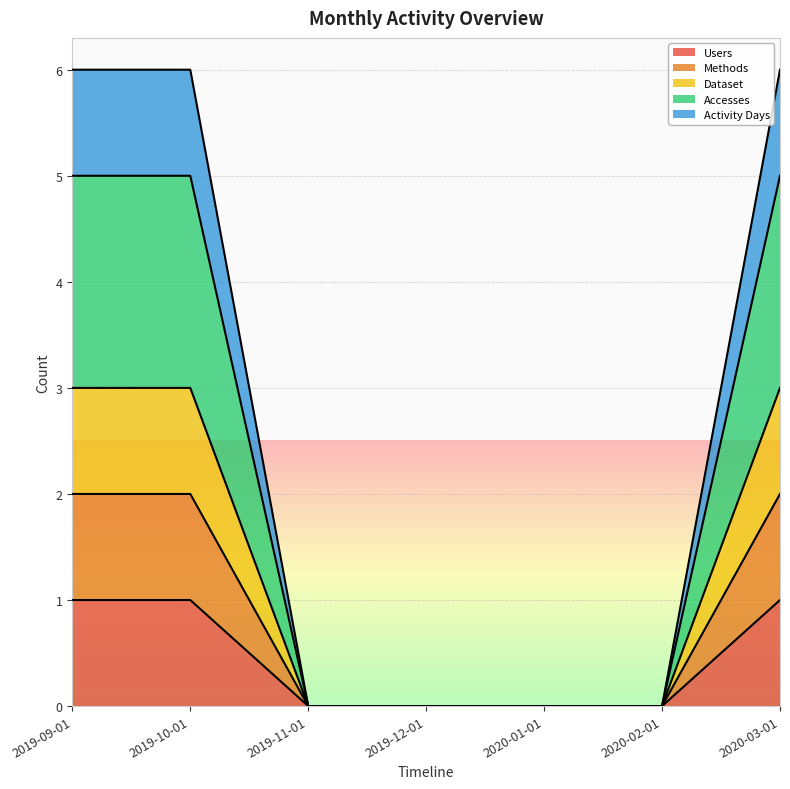

True or false: Dataset and Accesses cross at least once.

False